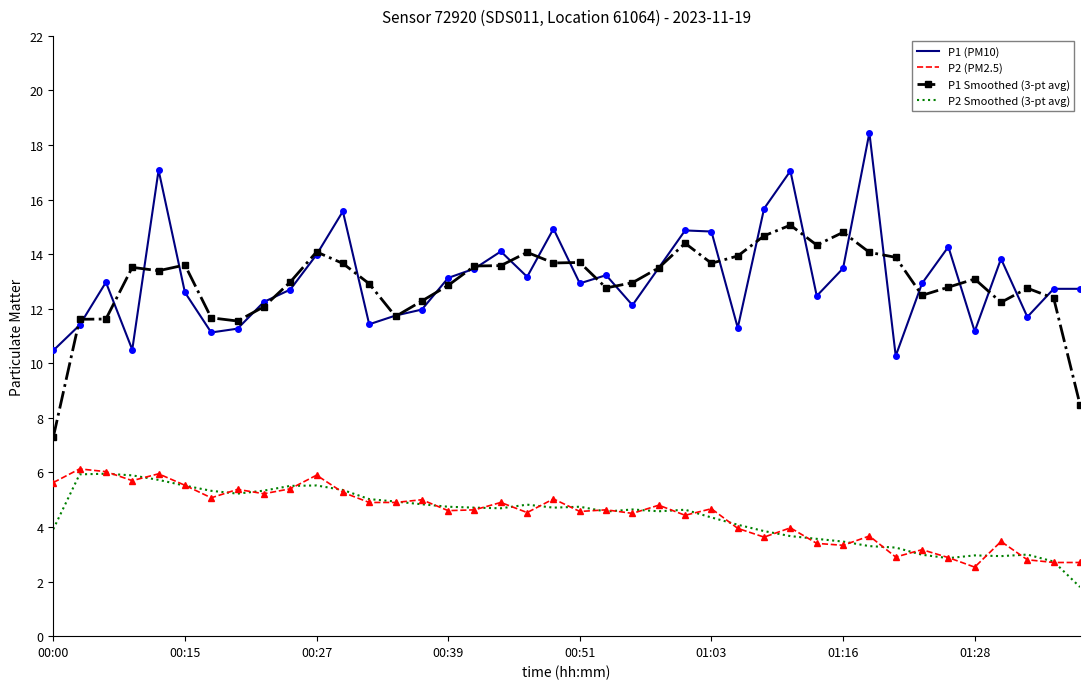

True or false: P2 Smoothed (3-pt avg) and P1 (PM10) intersect in this chart.

False